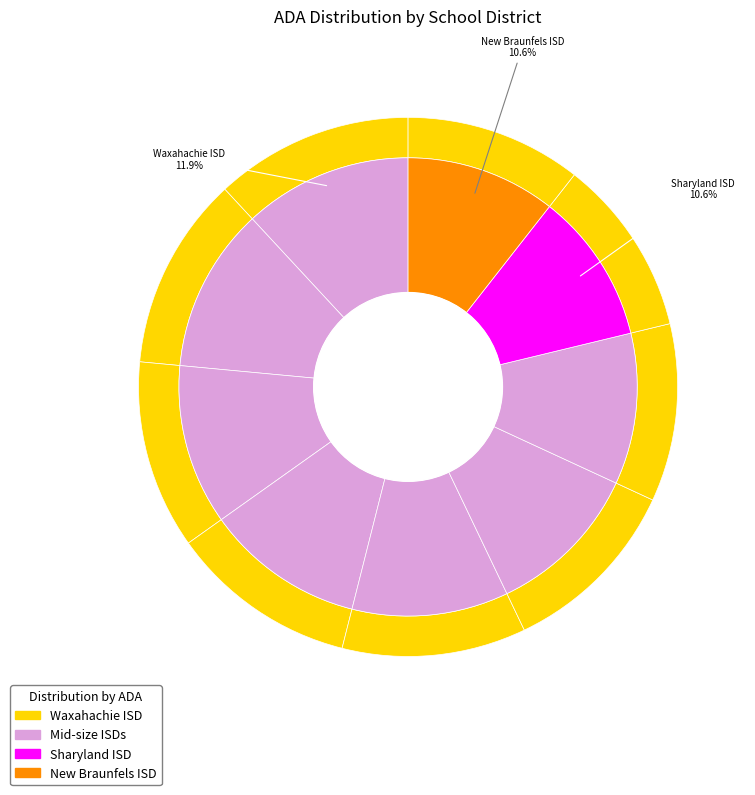

How many segments does this pie chart have?

9